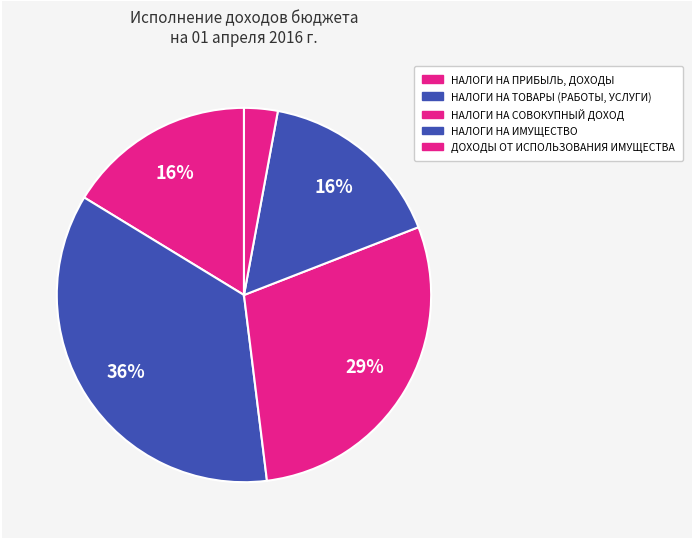

Between НАЛОГИ НА СОВОКУПНЫЙ ДОХОД and НАЛОГИ НА ИМУЩЕСТВО, which is larger?

НАЛОГИ НА СОВОКУПНЫЙ ДОХОД